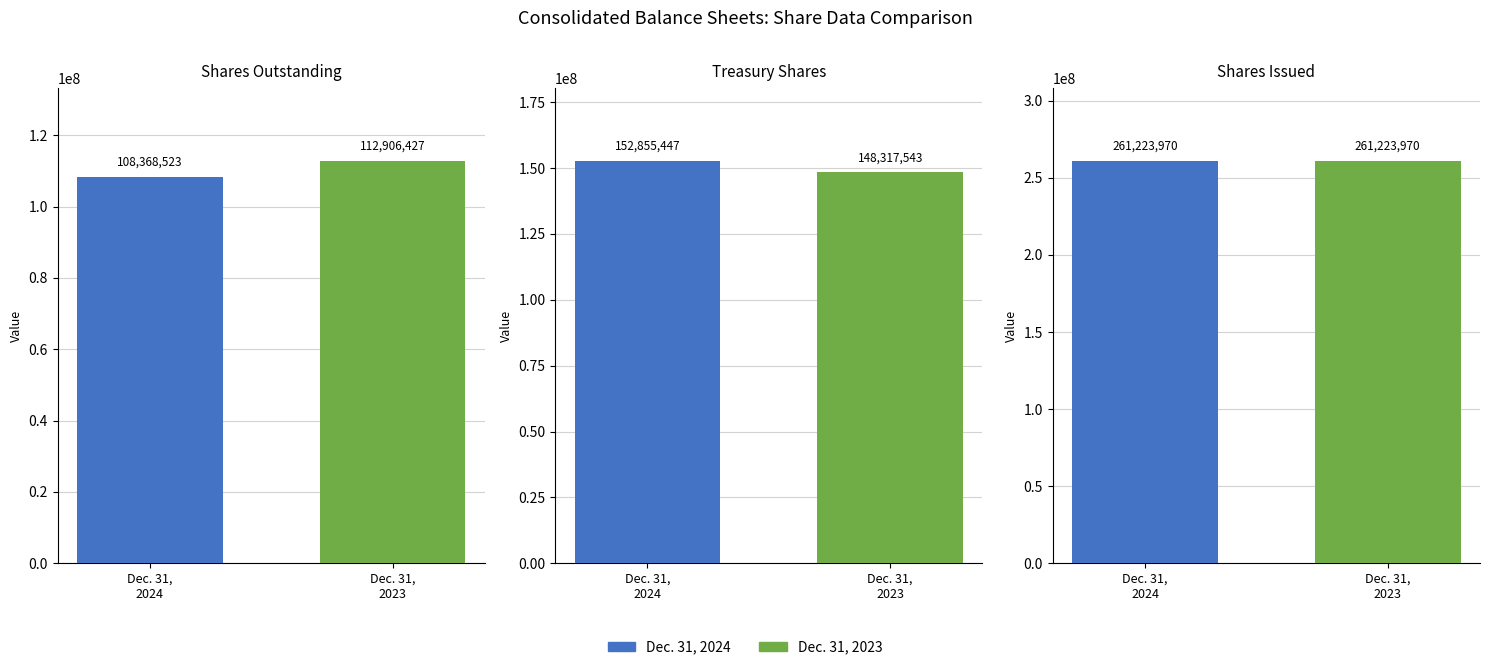

What position from the left is Shares Issued?

3